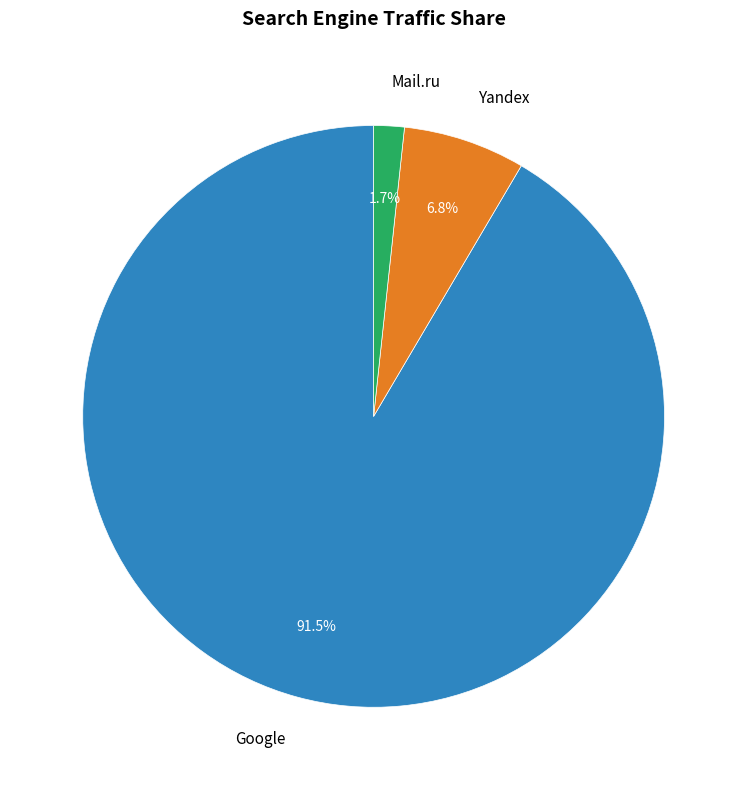

Is there any slice that represents more than half of the pie?

Yes